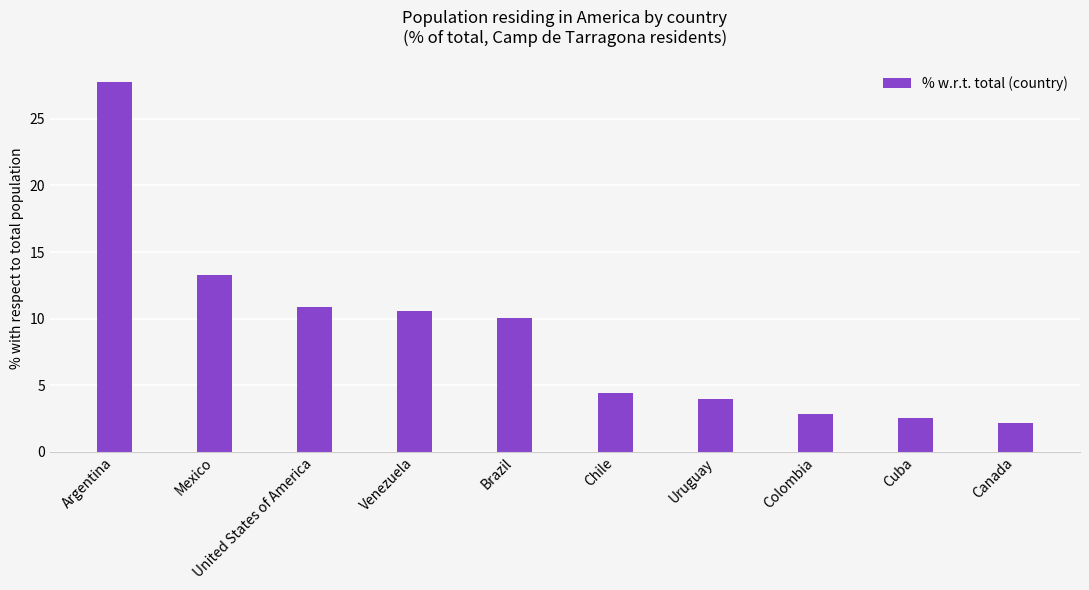

What is the ratio of the value at Colombia to the value at Venezuela?

0.3